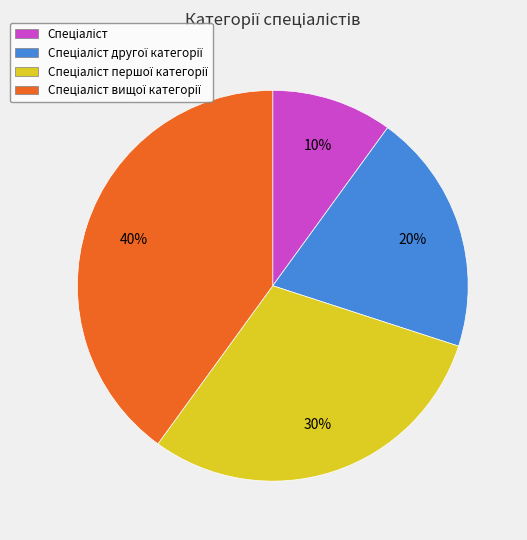

Is there a majority slice in this chart?

No